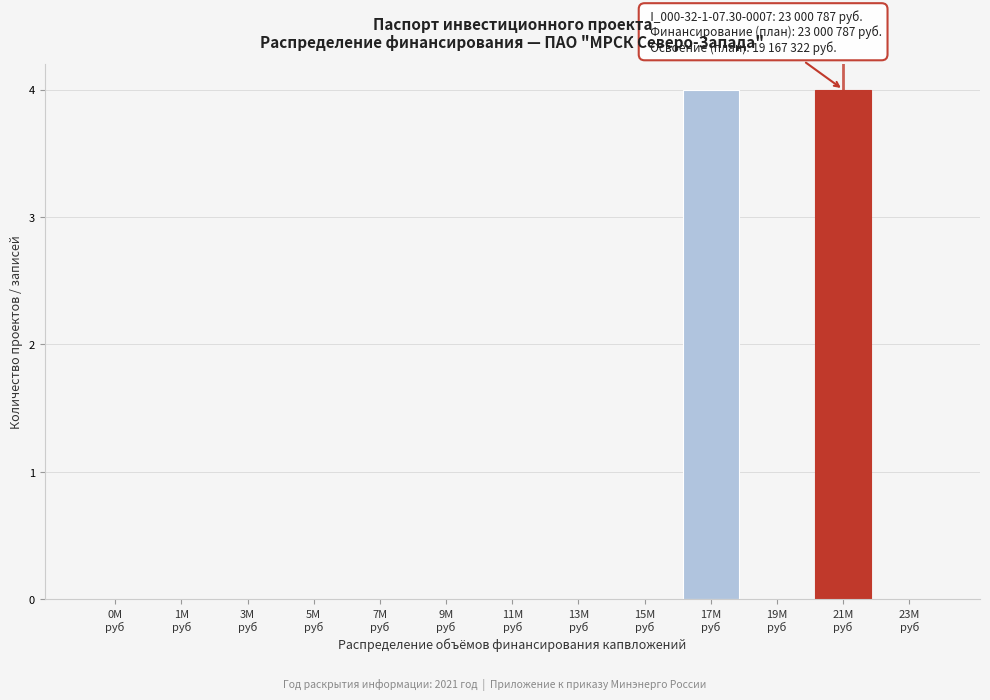

What is the sum of all values?

8